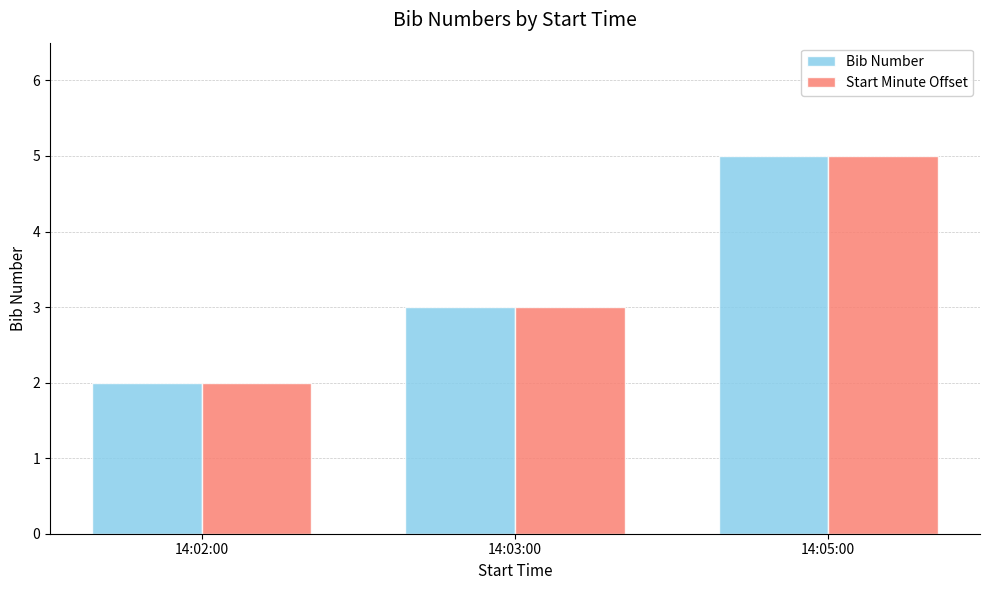

How many groups of bars are there?

3